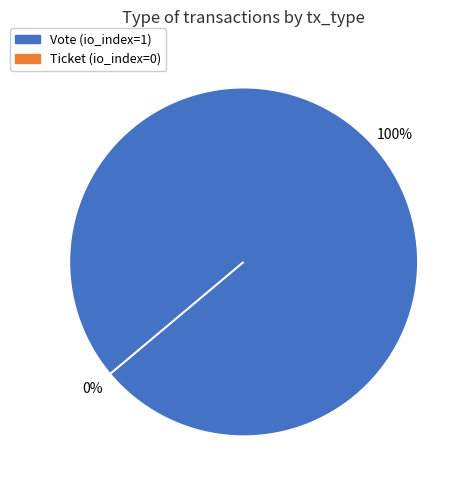

What is the majority slice?

Vote